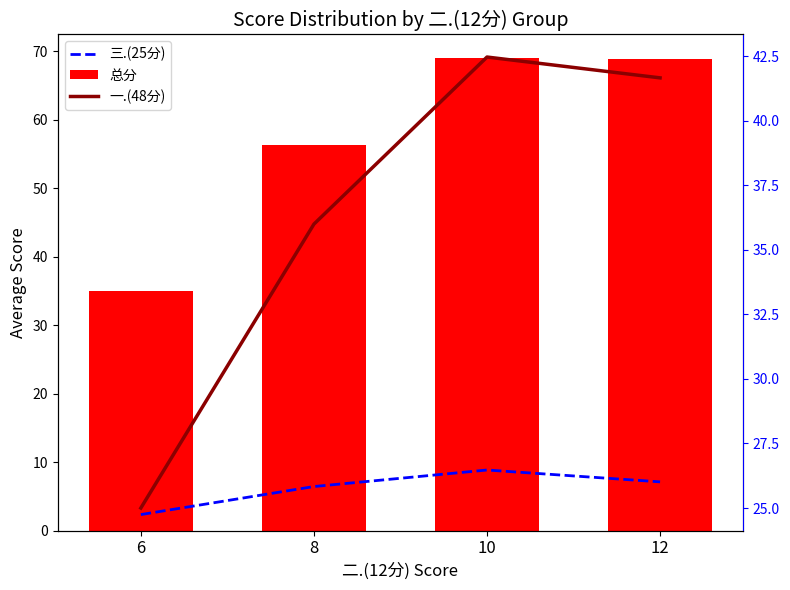

What are all the series names shown in the legend?

三.(25分), 总分, 一.(48分)